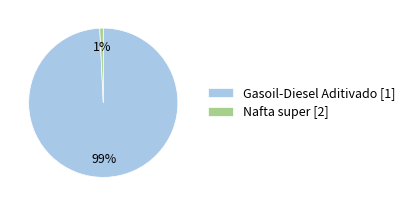

To the nearest percent, what is the combined percentage of Nafta super [2] and Gasoil-Diesel Aditivado [1]?

100%